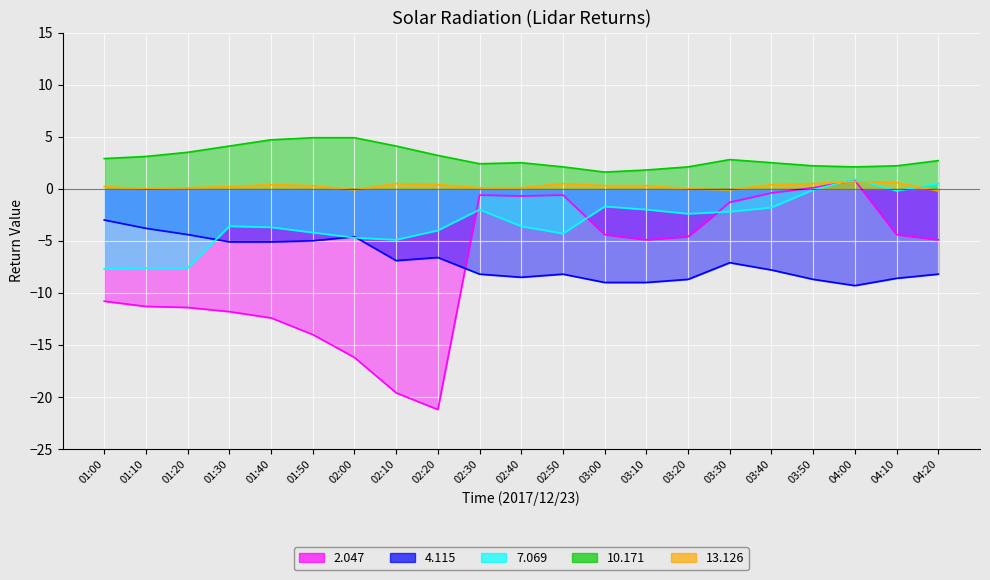

What is the difference between the maximum and second lowest values in the 13.126 series?

0.8